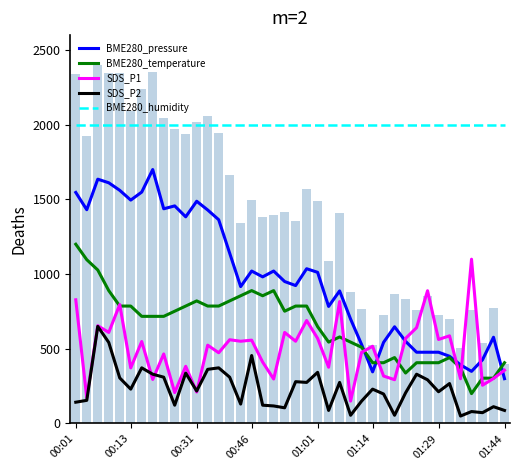

What is the difference between the maximum and minimum values in the BME280_temperature series?

1000.0